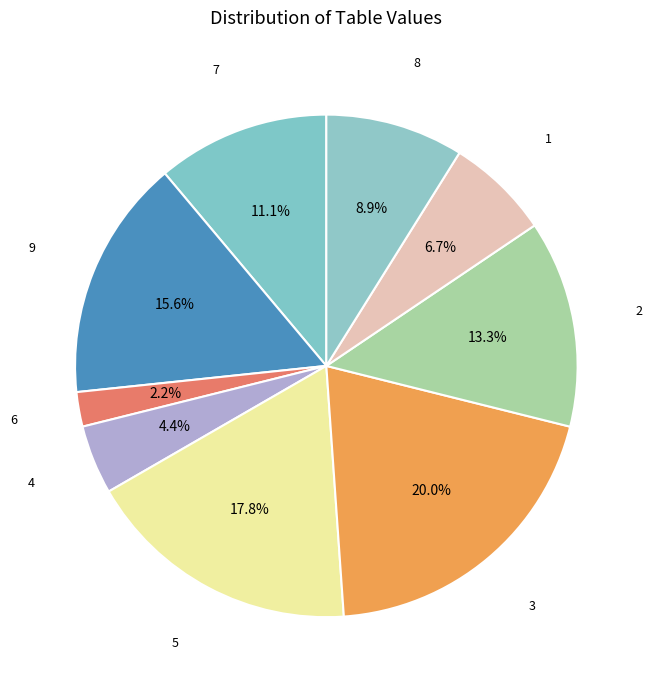

Count the number of slices in the pie.

9